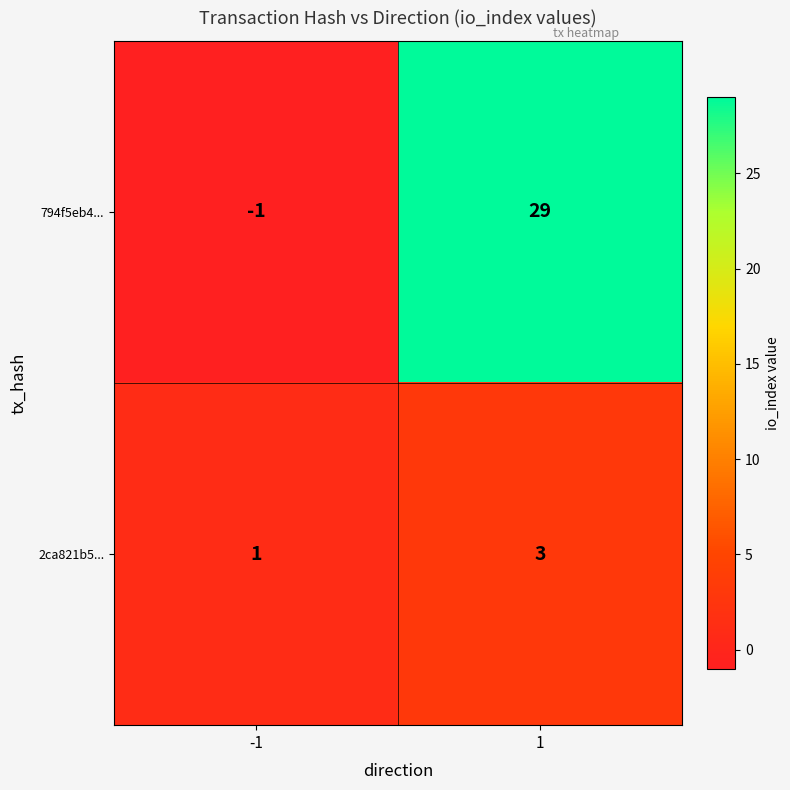

Between -1 and 1, which series saw the biggest shift?

794f5eb4...